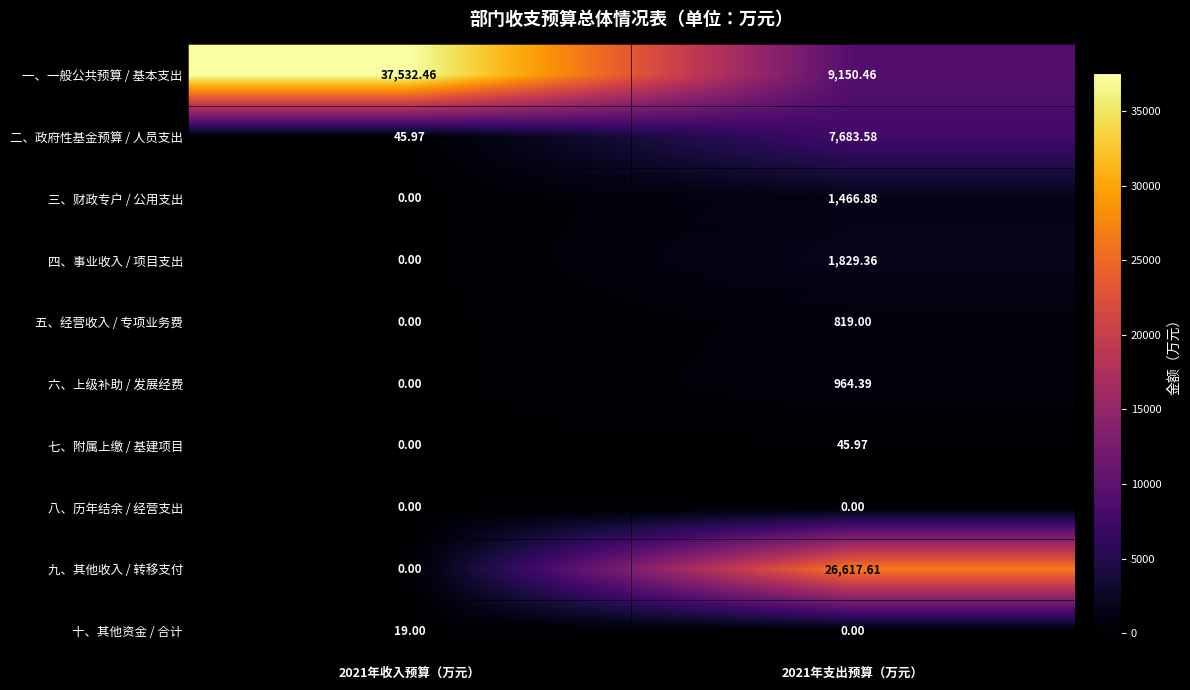

List the series in order of their peak value, highest first.

一、一般公共预算 / 基本支出, 九、其他收入 / 转移支付, 二、政府性基金预算 / 人员支出, 四、事业收入 / 项目支出, 三、财政专户 / 公用支出, 六、上级补助 / 发展经费, 五、经营收入 / 专项业务费, 七、附属上缴 / 基建项目, 十、其他资金 / 合计, 八、历年结余 / 经营支出